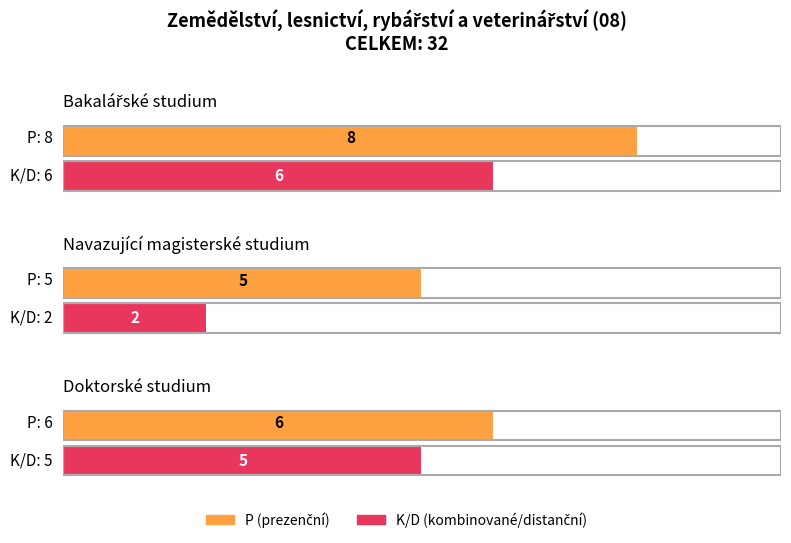

The value of K/D (kombinované/distanční) at Navazující magisterské studium is 2. True or false?

True